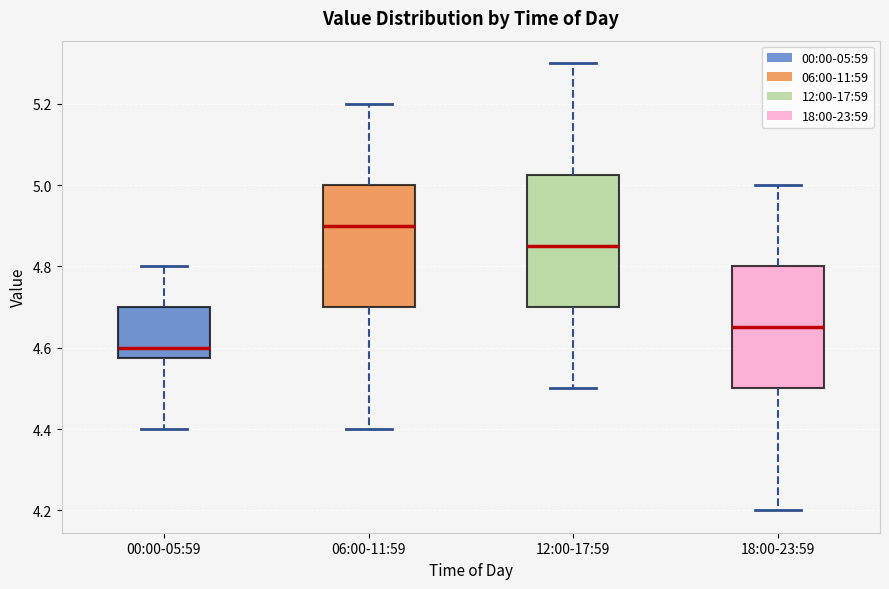

Reading left to right, transcribe this box plot: for each box, give where its median line is, the range the box spans, and where its two whiskers end, as read against the y-axis. The values are not printed on the chart, so give them approximately, as read against the axis.

00:00-05:59: median 4.60, box 4.58 to 4.70, whiskers 4.40 to 4.80
06:00-11:59: median 4.90, box 4.70 to 5.00, whiskers 4.40 to 5.20
12:00-17:59: median 4.86, box 4.70 to 5.02, whiskers 4.50 to 5.30
18:00-23:59: median 4.66, box 4.50 to 4.80, whiskers 4.20 to 5.00